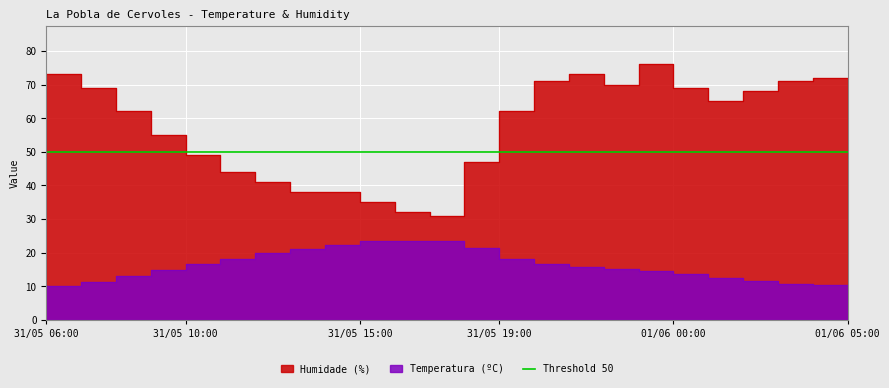

At which label does Humidade (%) reach its peak?

01/06 00:00